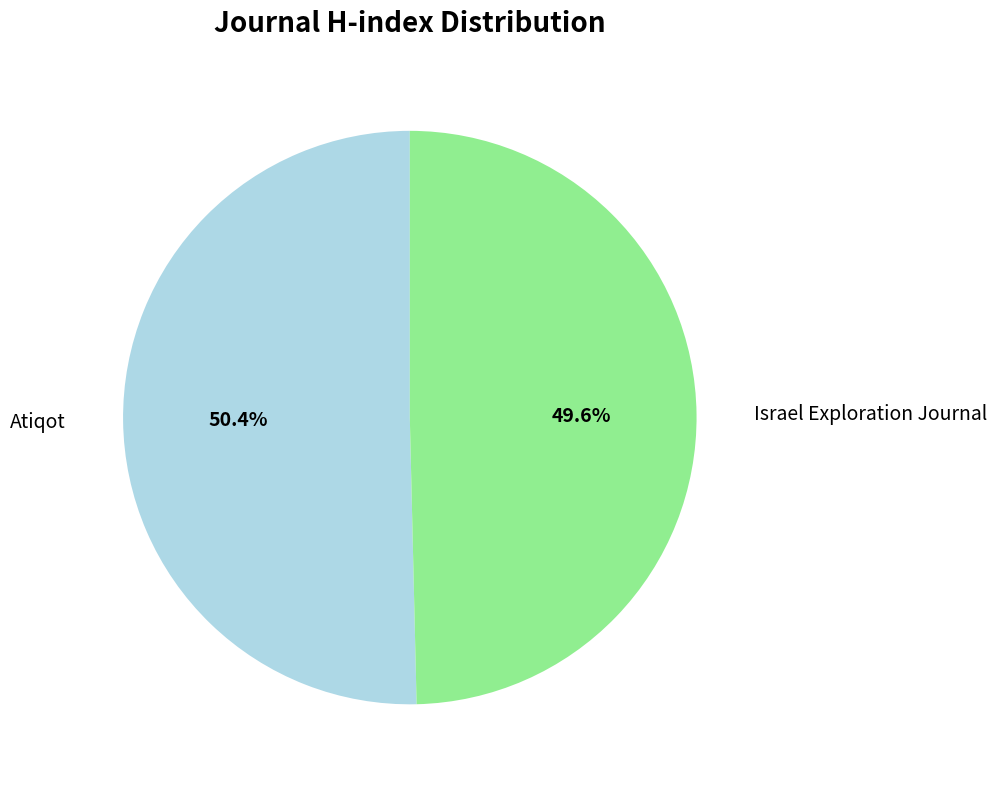

Rank the categories by value from highest to lowest.

Atiqot, Israel Exploration Journal